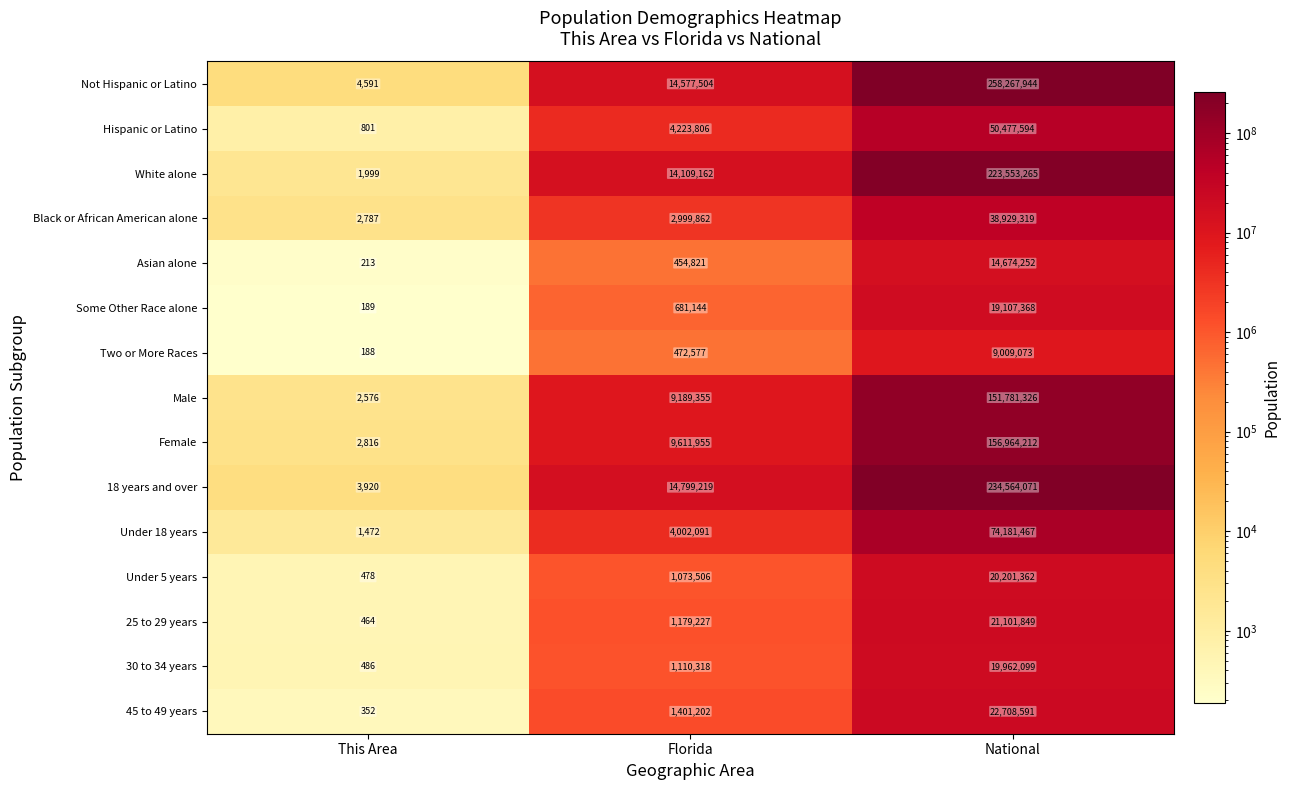

What is the difference between the maximum and minimum values in the Female series?

156961396